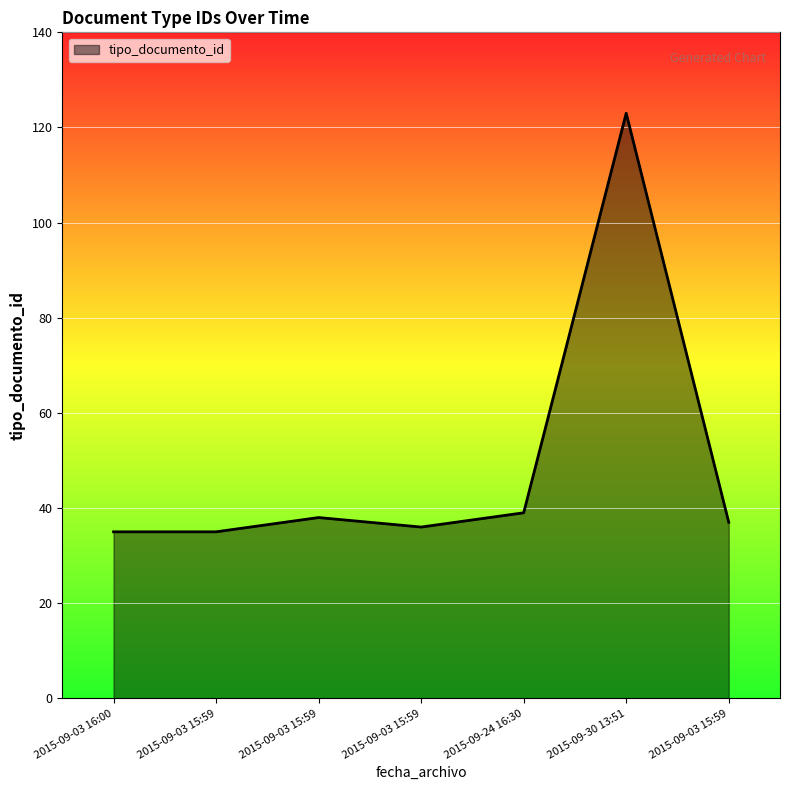

Count the number of categories in the chart.

7